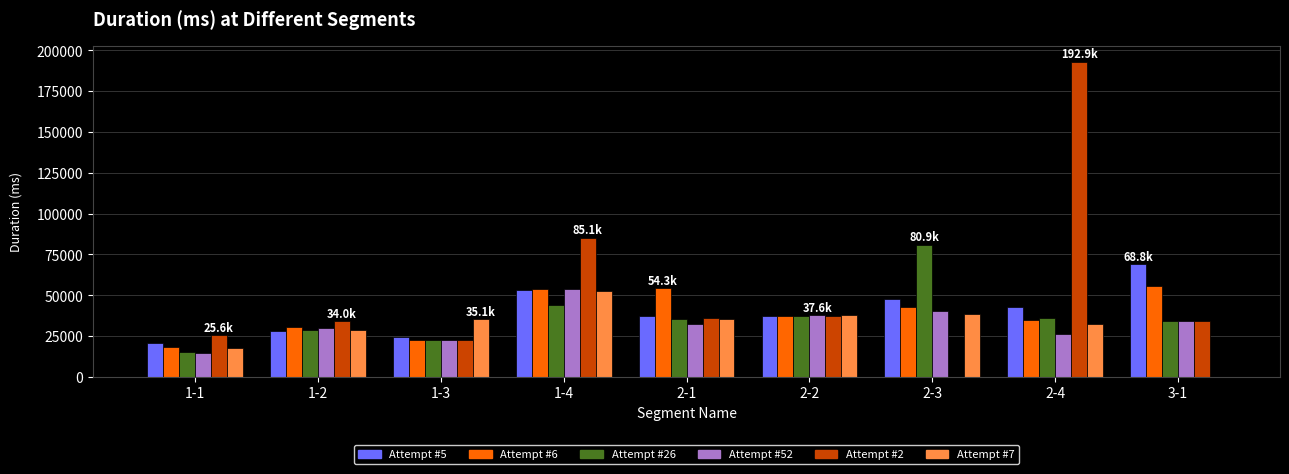

Which category has the highest value across all series?

2-4